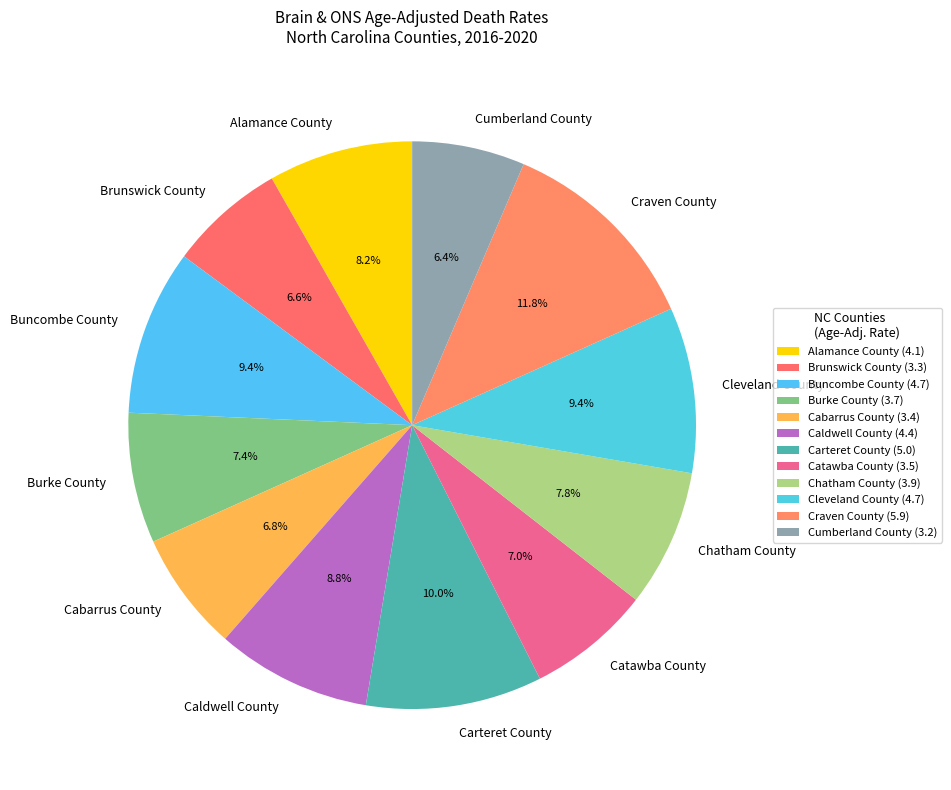

Is Chatham County the majority of the pie?

No